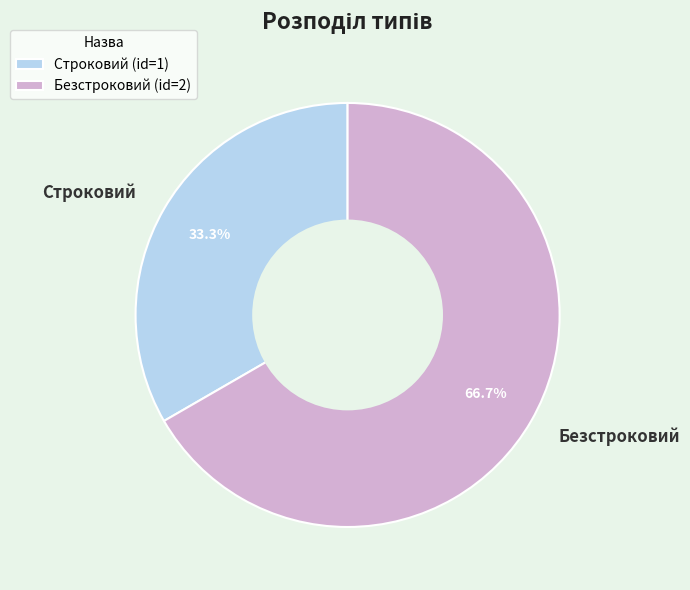

What is the ratio of the value at Безстроковий to the value at Строковий?

2.0